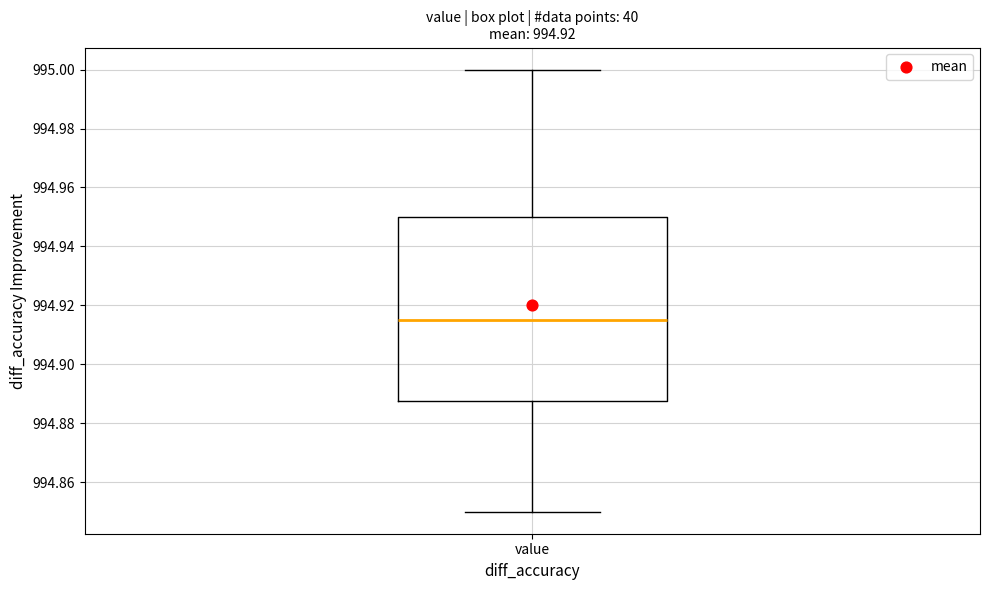

Transcribe this box plot: give where the median line is, the range the box spans, and where the two whiskers end, as read against the y-axis. The values are not printed on the chart, so give them approximately, as read against the axis.

median 994.916, box 994.888 to 994.950, whiskers 994.850 to 995.000